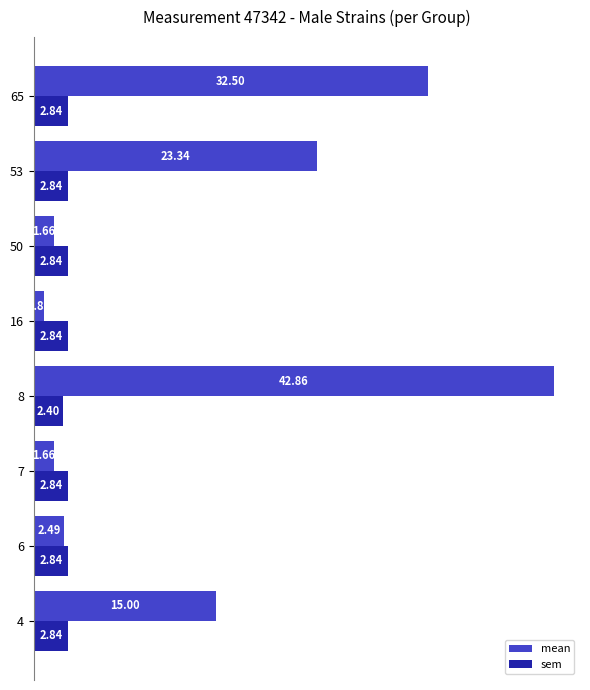

Is the value of mean at 8 greater than the value of sem at 8?

Yes